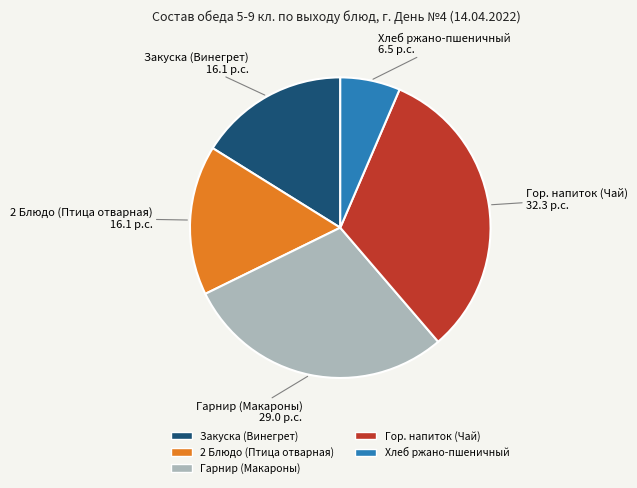

How many slices are in this pie chart?

5